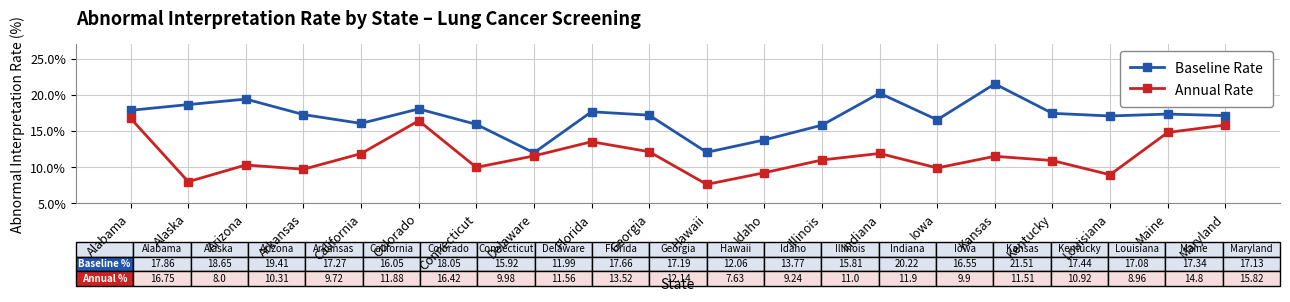

What is the difference between the highest and lowest values at Delaware?

0.4